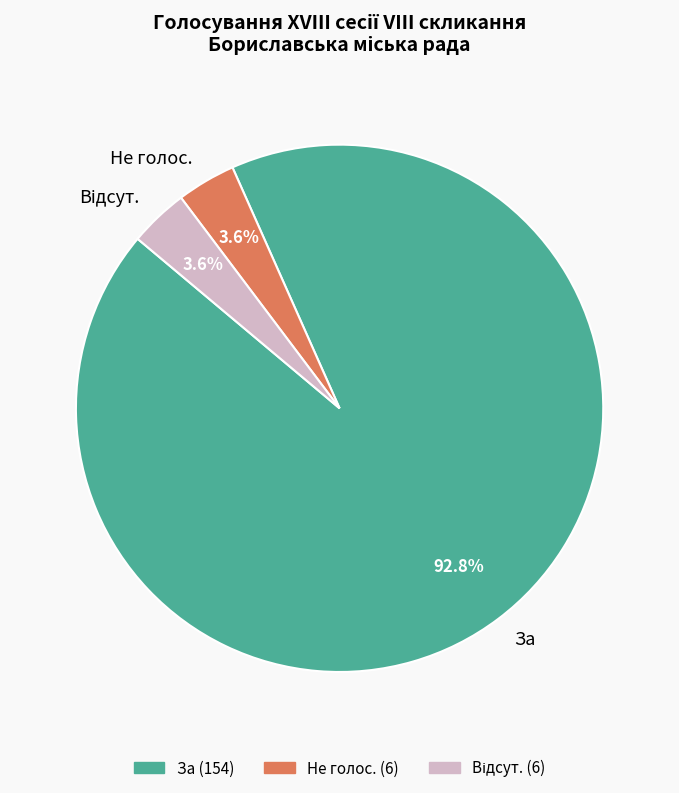

What is the largest slice in the pie chart?

За